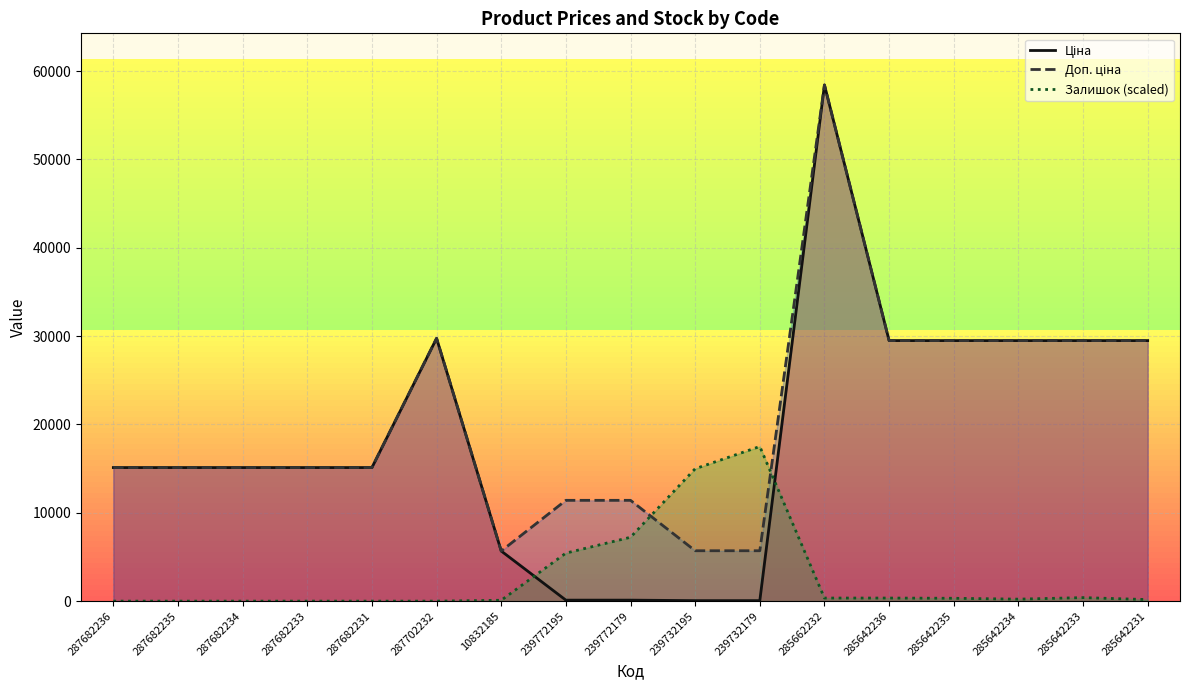

True or false: Доп. ціна and Залишок (scaled) cross at least once.

True